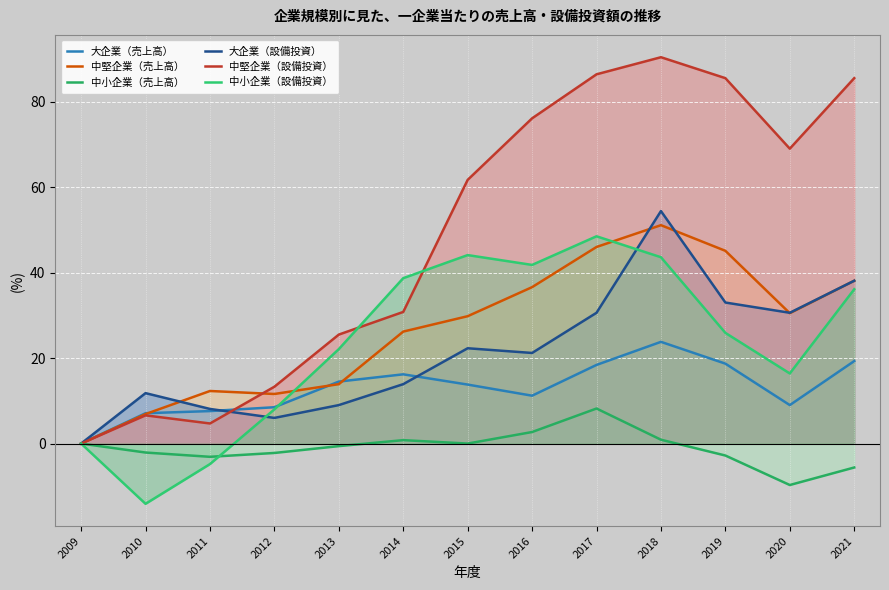

What is the value of the 中堅企業（売上高） point at the 8th from the left?

36.6